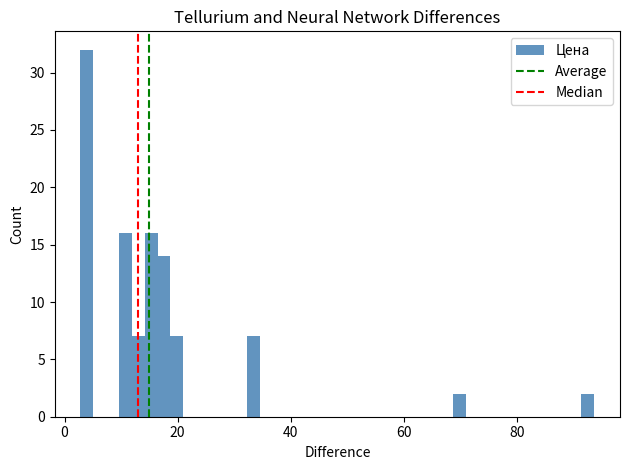

Read against the x-axis, roughly where is the centre of the tallest bar?

4